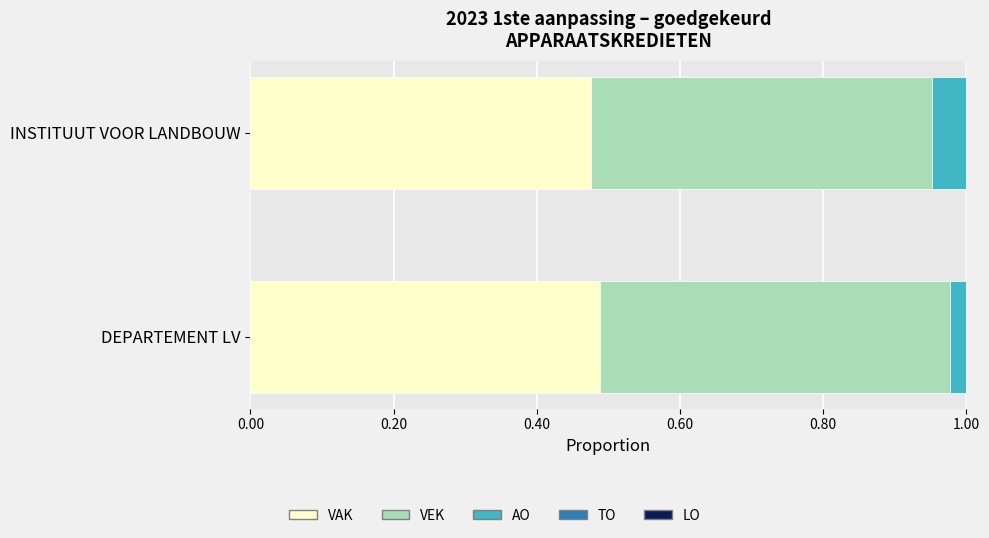

What is the total value across all series at INSTITUUT VOOR LANDBOUW?

1.0